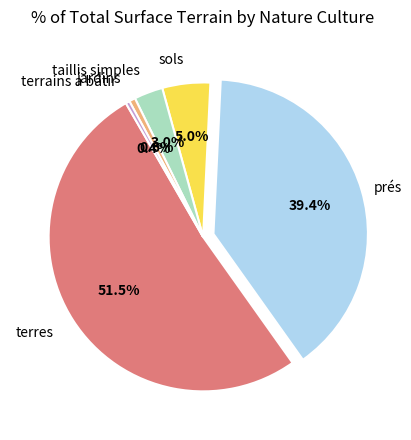

Count the number of slices in the pie.

6